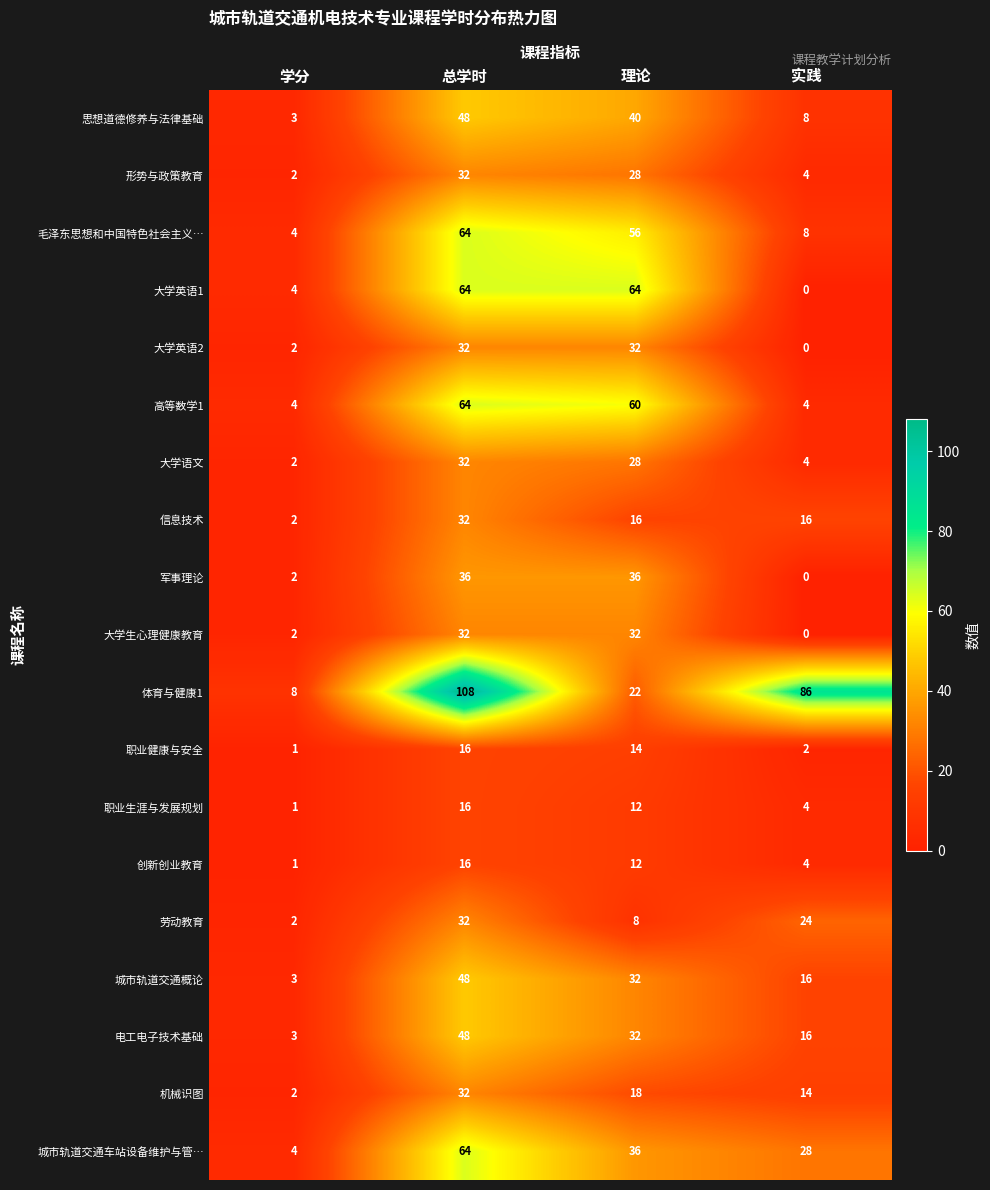

What is the difference between the 机械识图 values at 学分 and 理论?

16